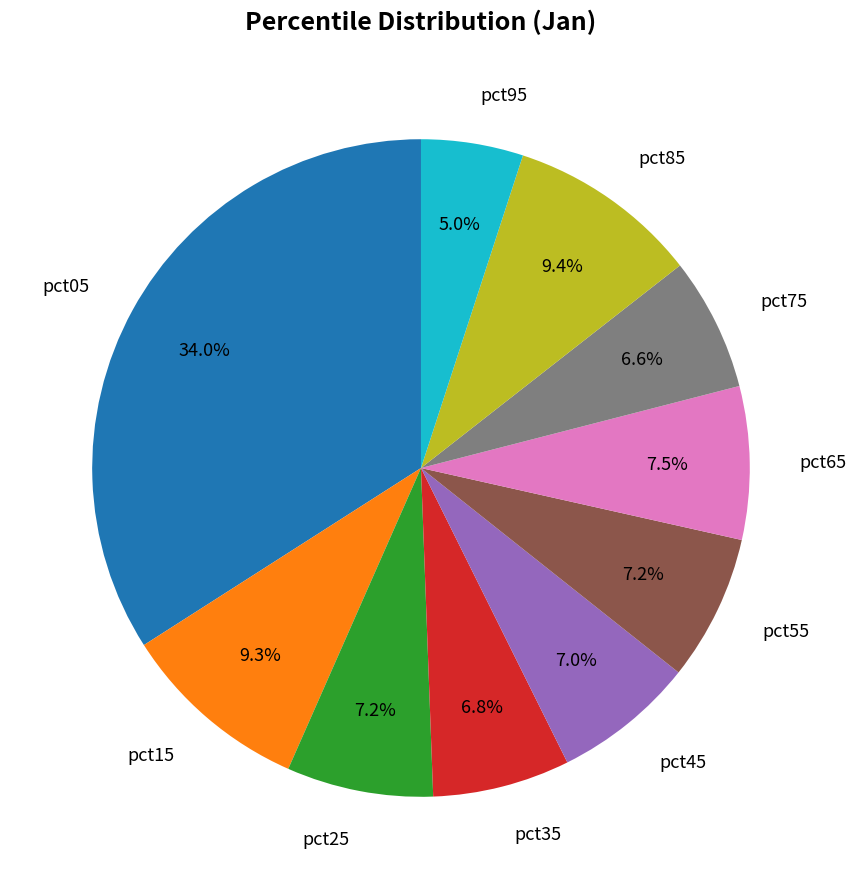

What portion of the pie excludes pct85?

90.6%